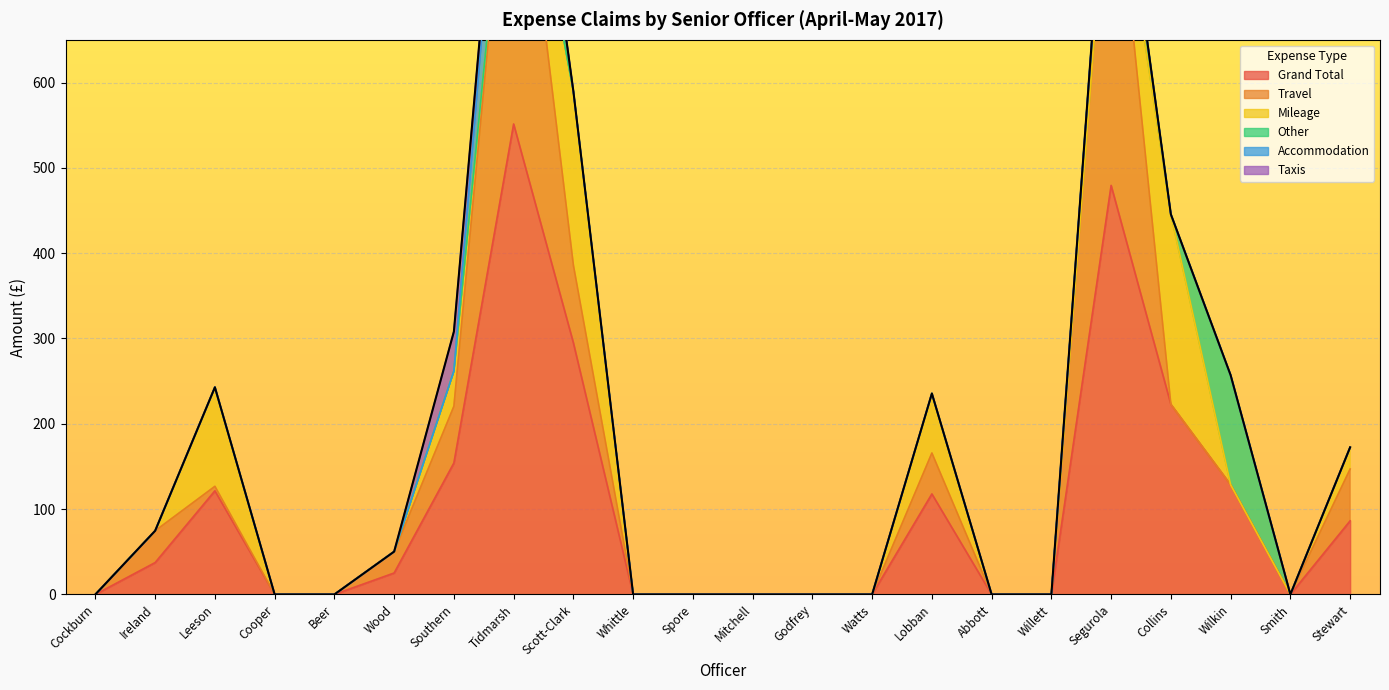

How many categories are shown in the chart?

22